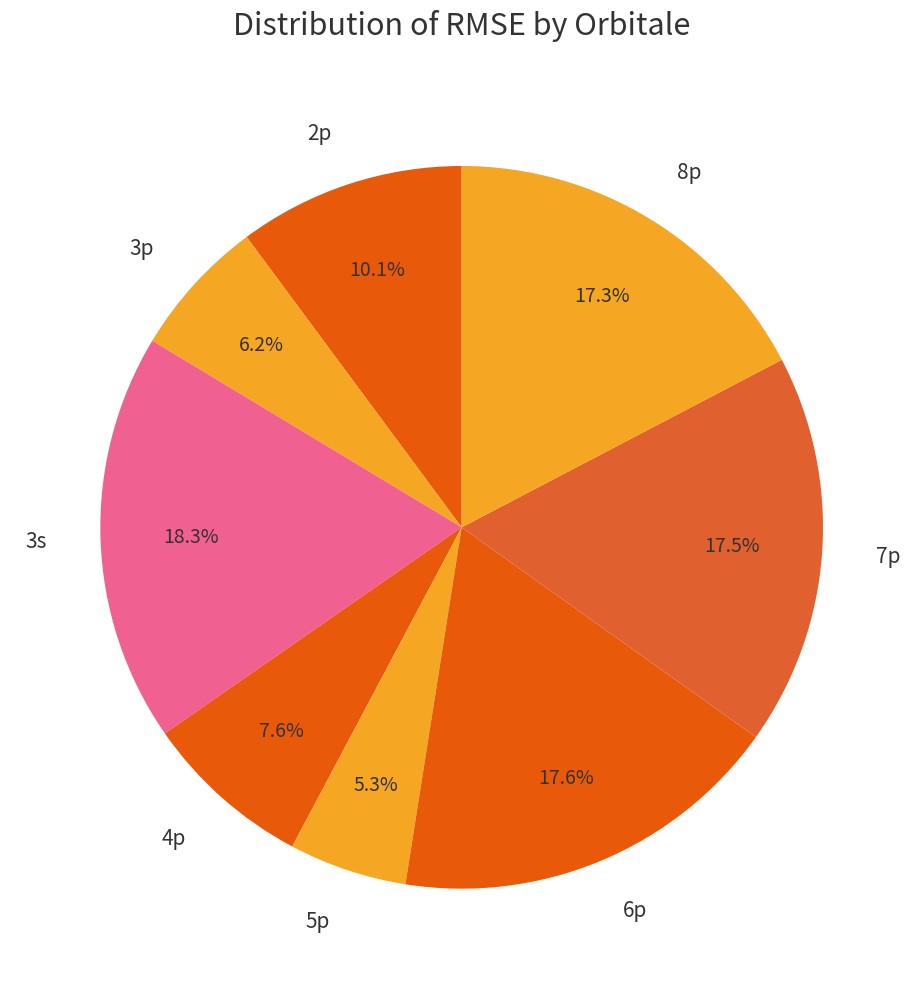

How much of the chart is everything except 3p?

93.8%